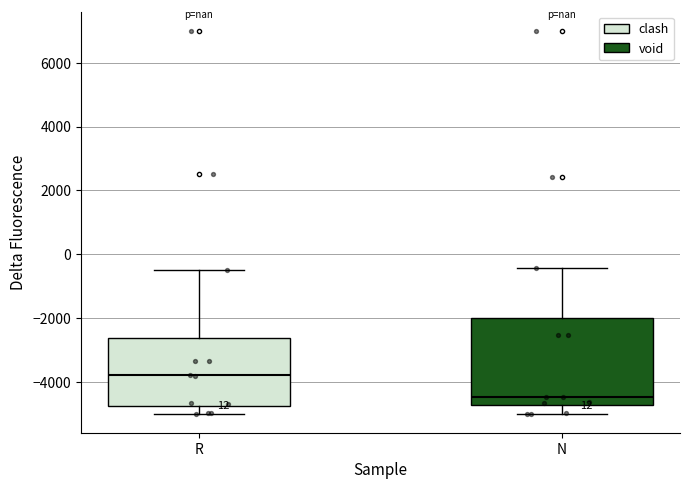

Reading left to right, read every box against the y-axis: the position of its median line, the range the box covers, and the ends of its whiskers. The values are not printed on the chart, so give them approximately, as read against the axis.

R: median -3800, box -4800 to -2600, whiskers -5000 to -600
N: median -4400, box -4800 to -2000, whiskers -5000 to -400